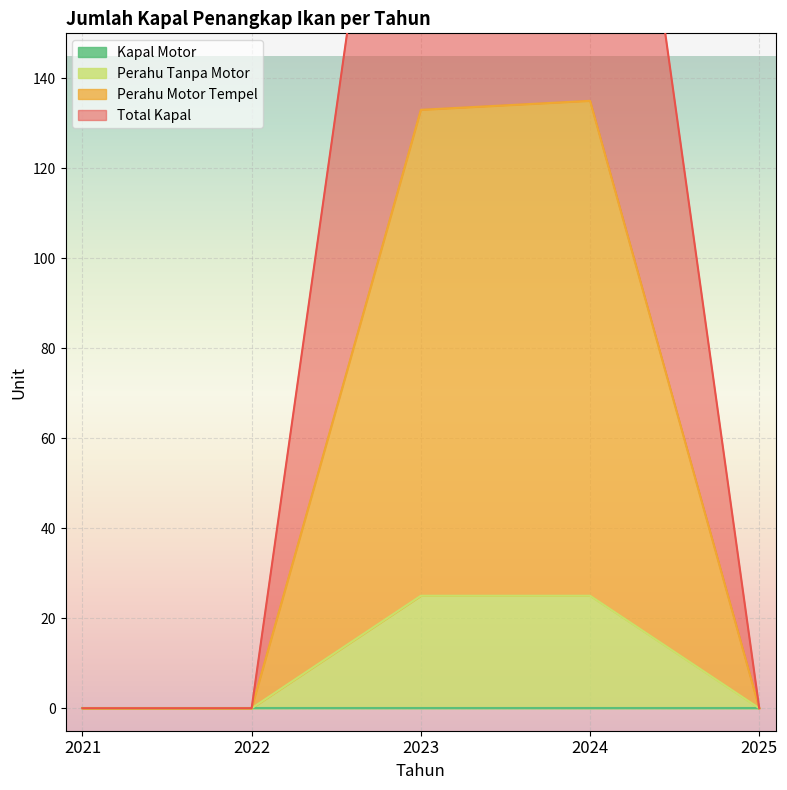

Which series changed the most between 2022 and 2025?

Perahu Tanpa Motor